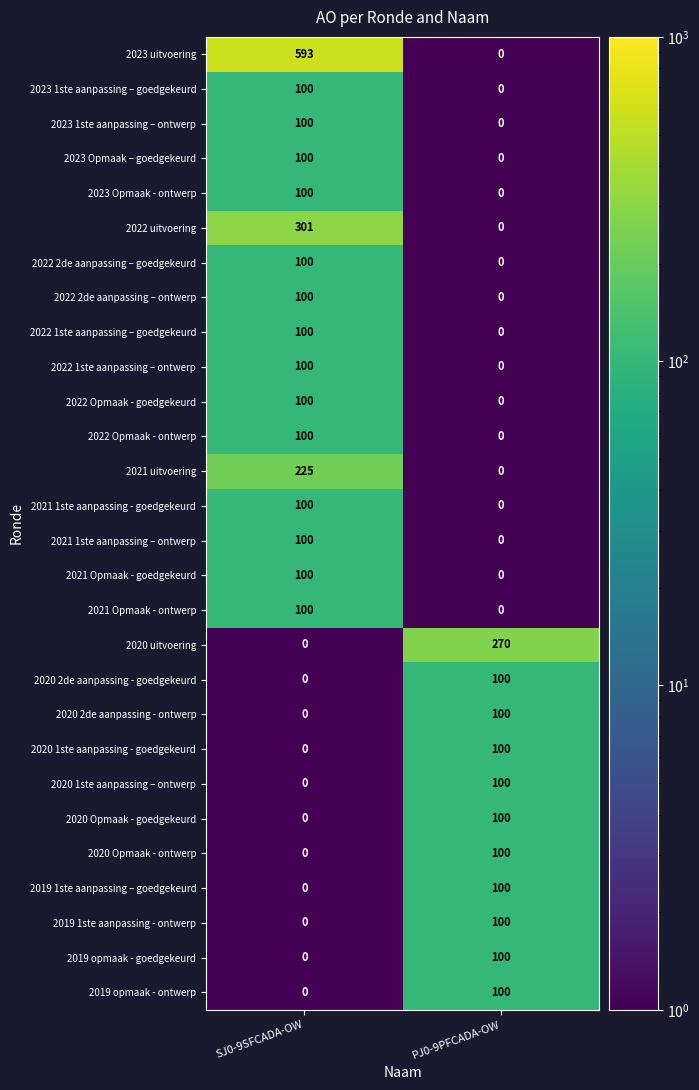

Which series has the largest total across all categories?

2023 uitvoering